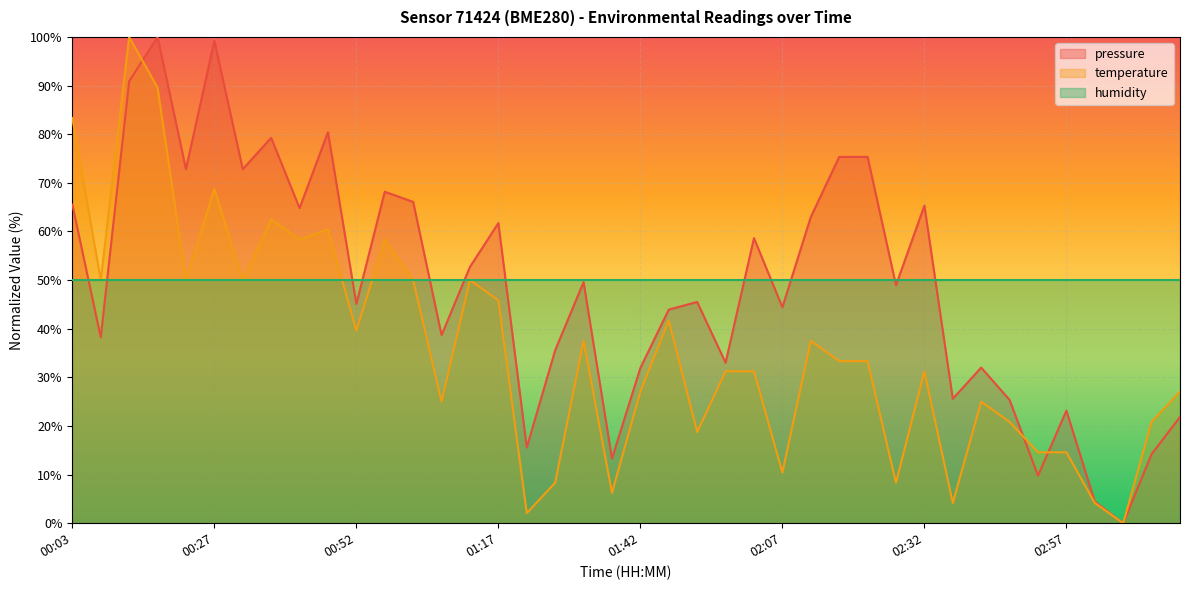

What is the total value across all series at 00:08?

88.2